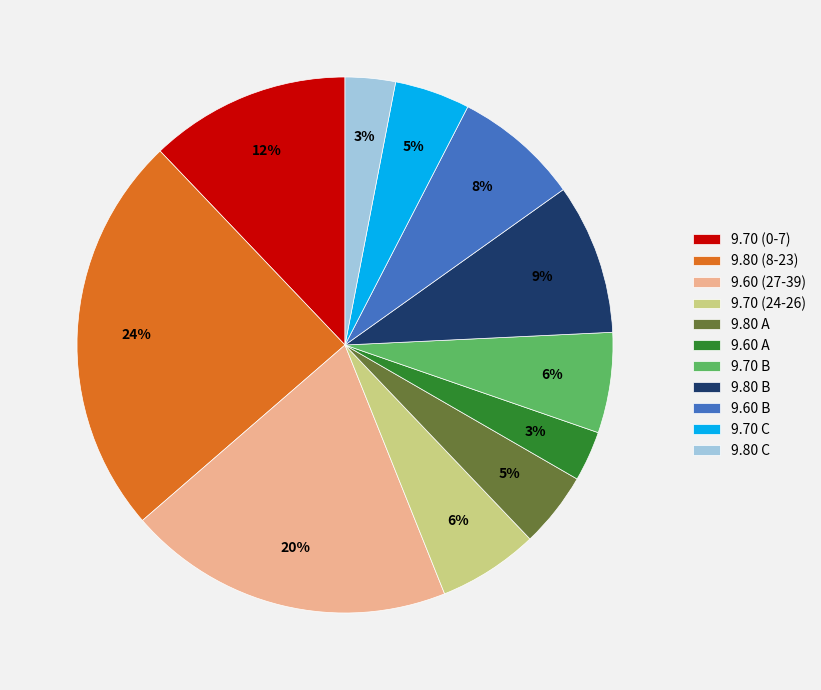

Is the sum of 9.80 B and 9.70 (0-7) greater than half?

No